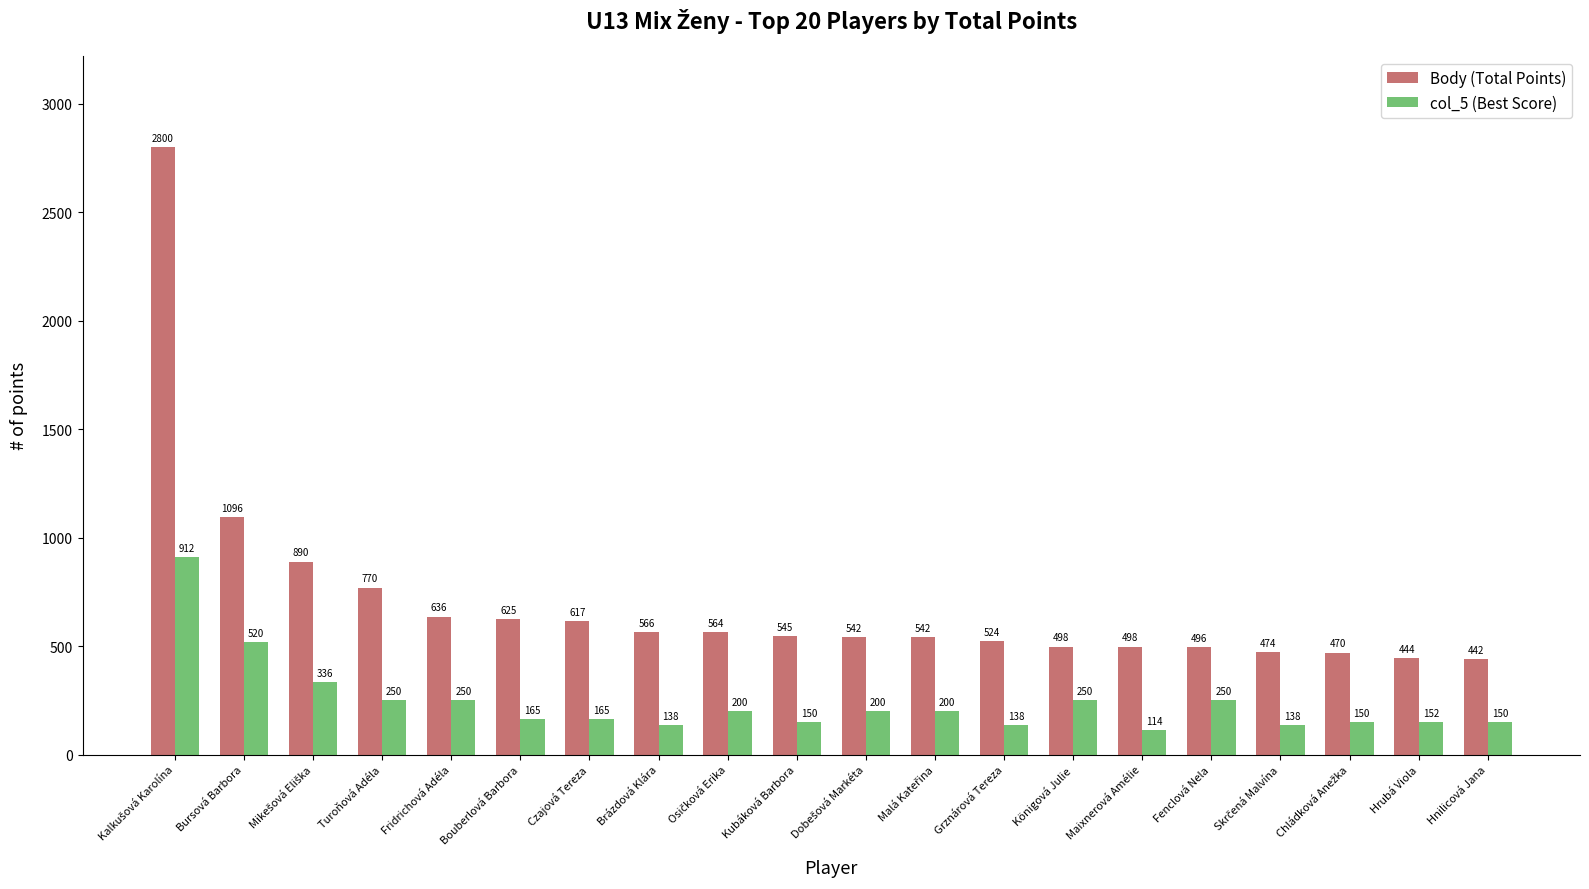

What is the minimum value shown in the chart?

114